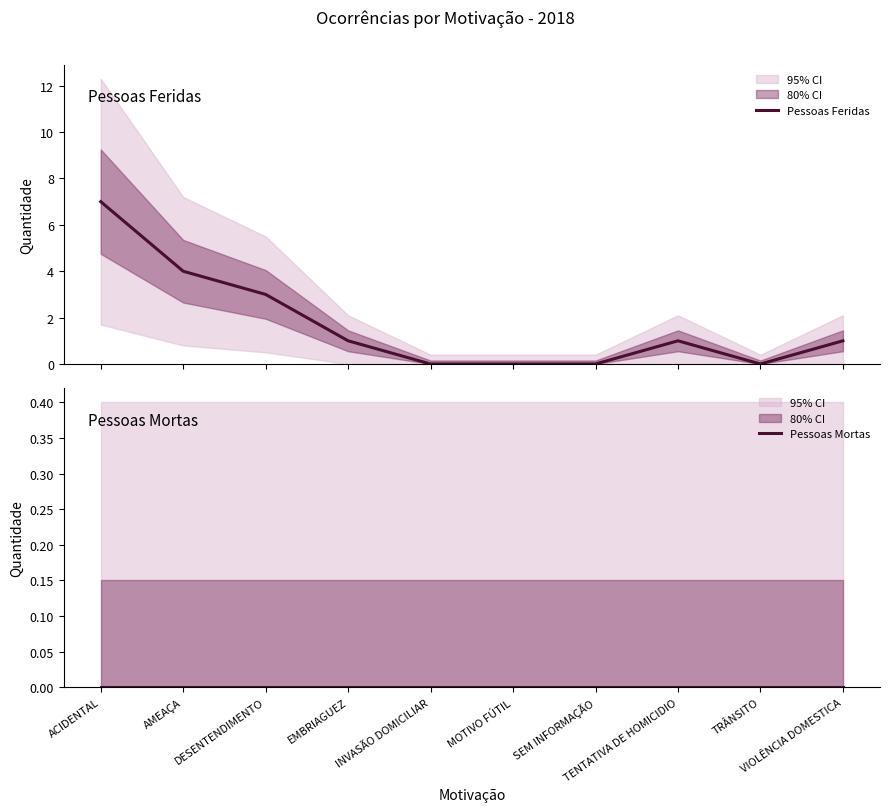

What is the sum of the Pessoas Feridas values at TRÂNSITO and EMBRIAGUEZ?

1